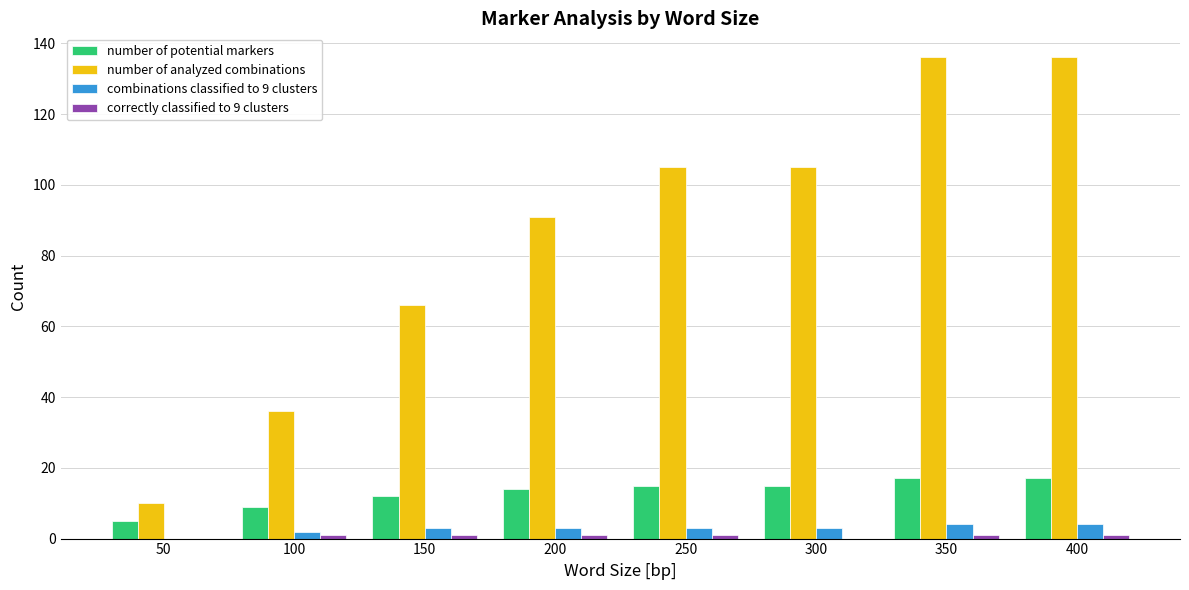

Which series changed the most between 150 and 250?

number of analyzed combinations